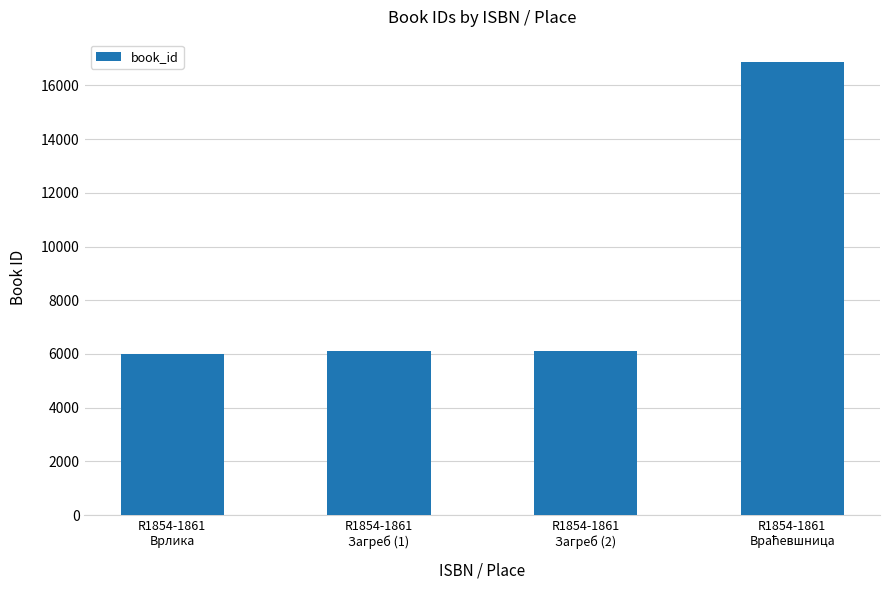

What position from the left is R1854-1861
Загреб (1)?

2